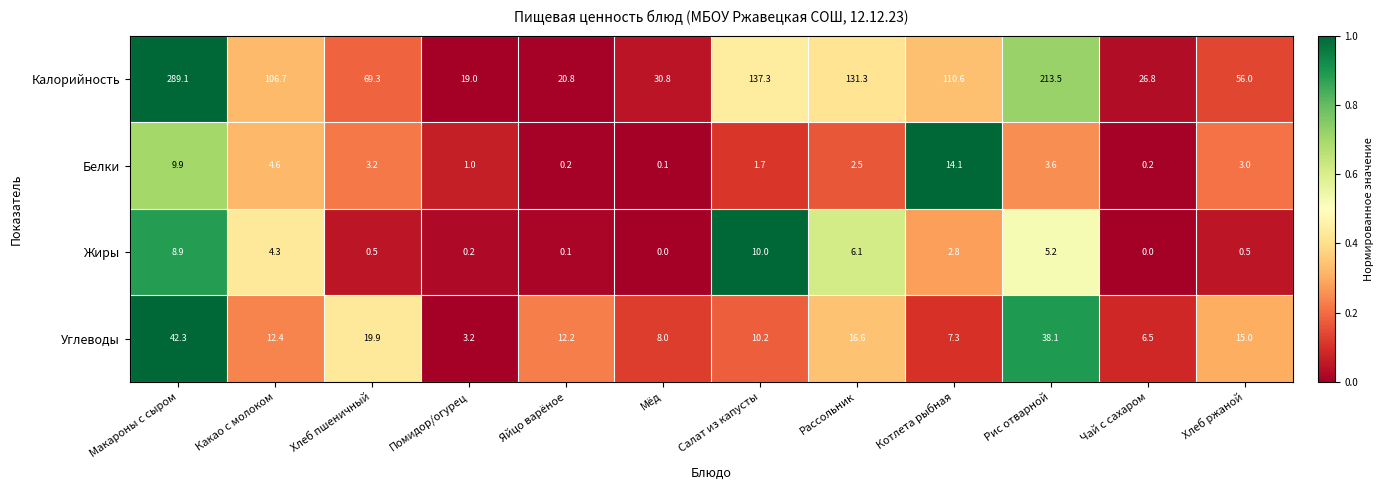

At how many categories does at least one series exceed 0?

12